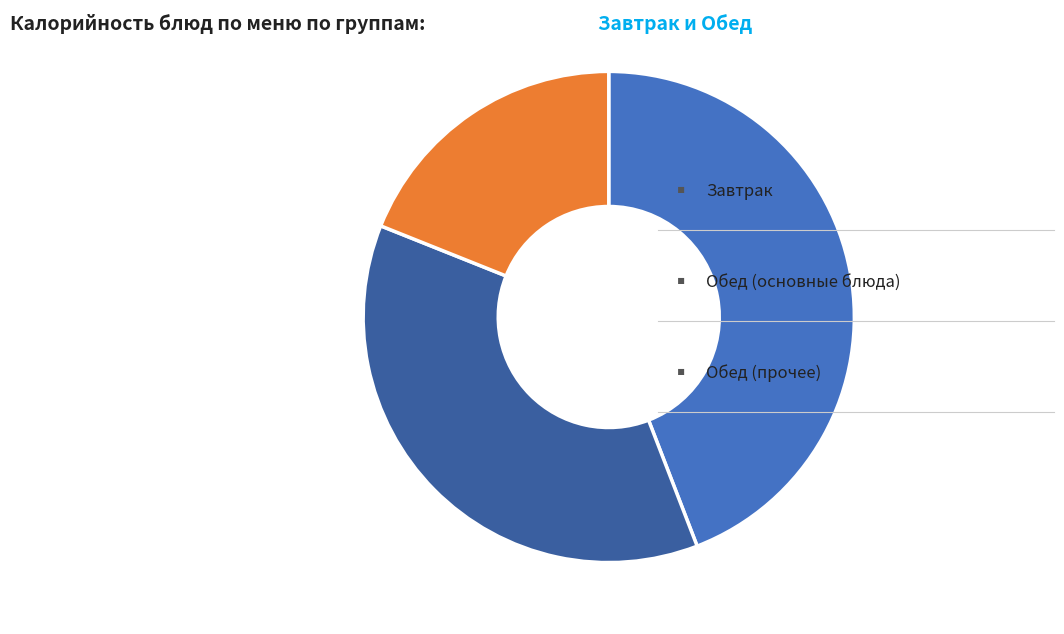

Is there a majority slice in this chart?

No